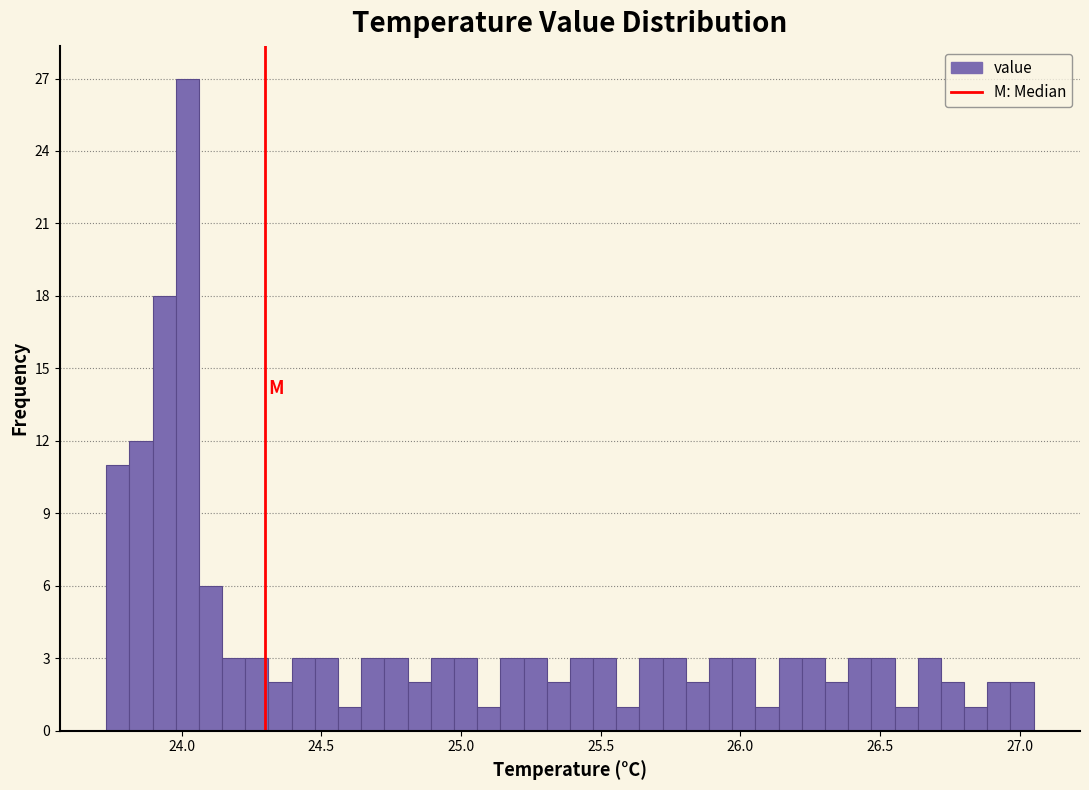

Around what value on the x-axis is the tallest bar? Give the approximate position of its centre, as read against the axis.

24.00